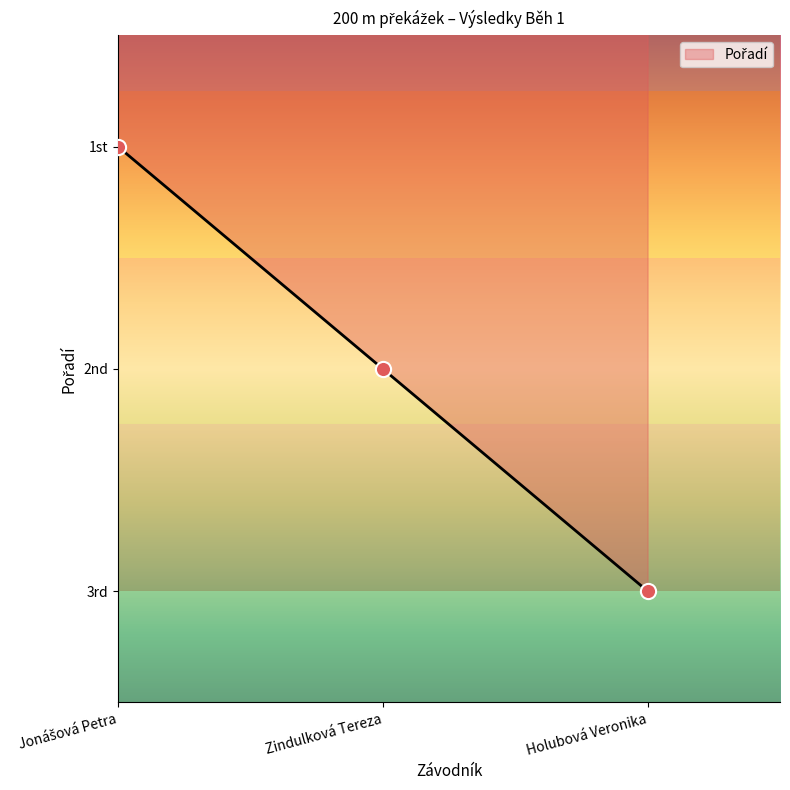

Between Holubová Veronika and Zindulková Tereza, which is larger?

Holubová Veronika